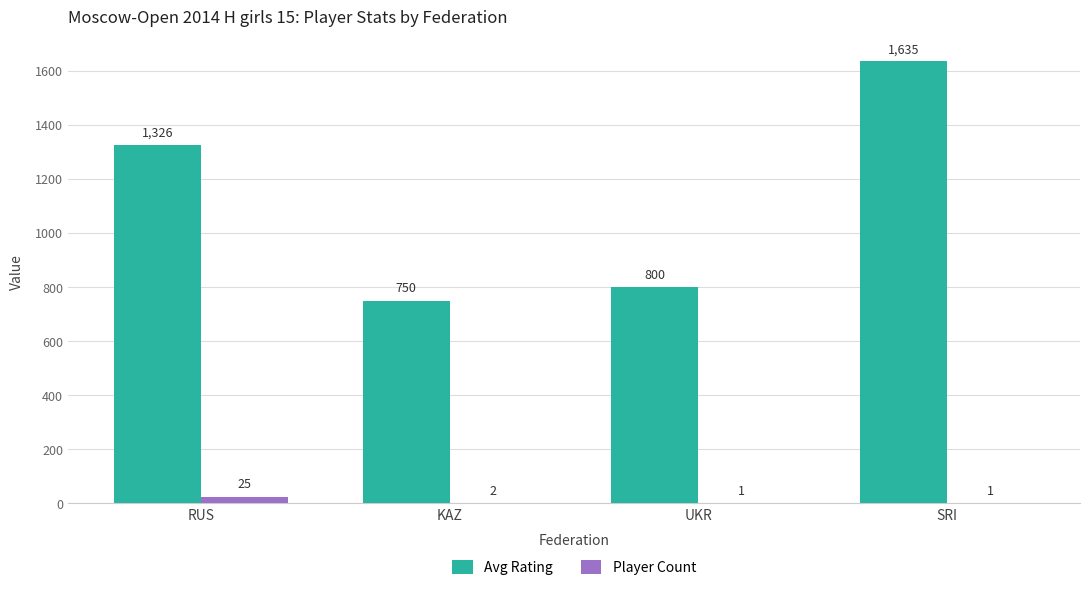

Are the bars grouped side by side (vs. stacked)?

Yes